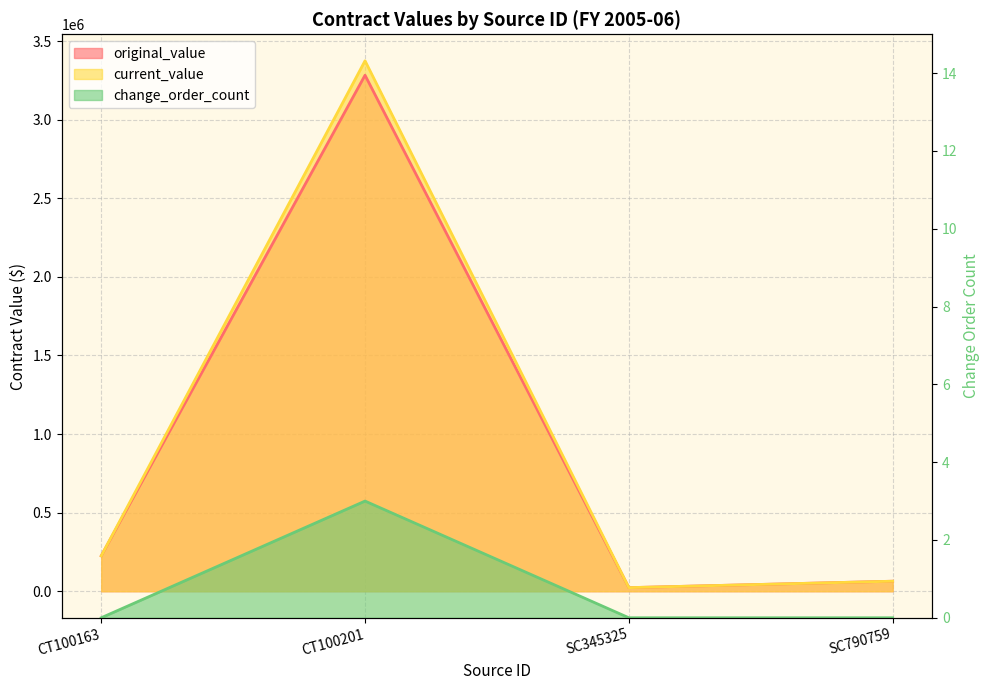

True or false: change_order_count has a value of 3.0 at CT100201.

True